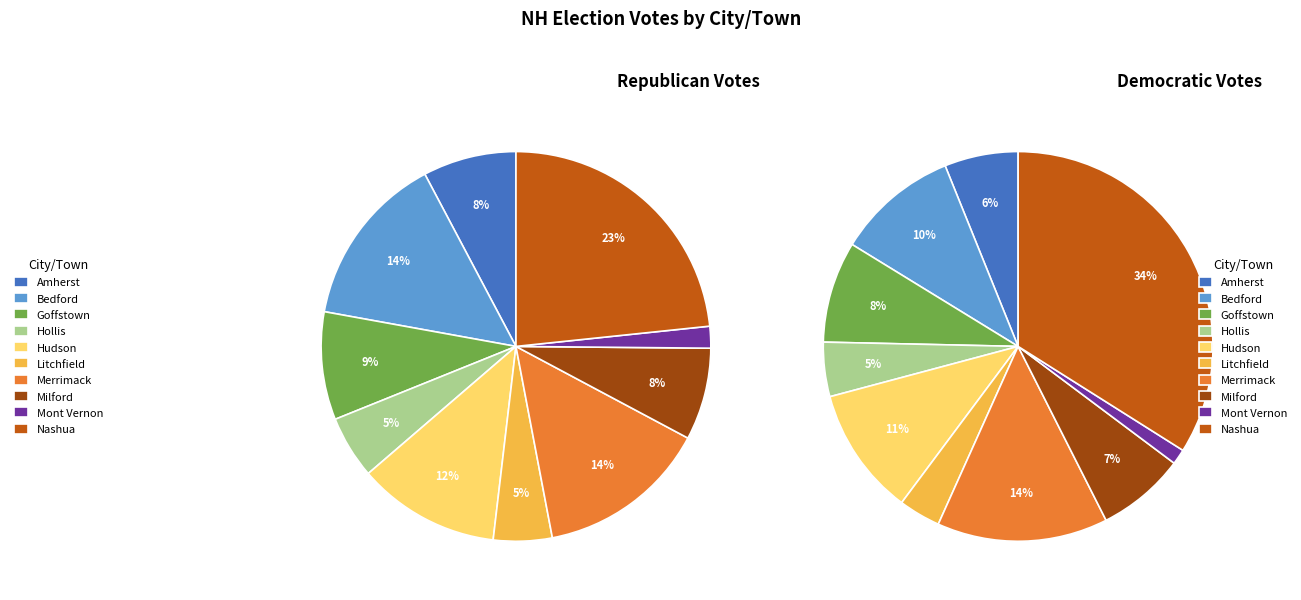

Is there any slice that represents more than half of the pie?

No